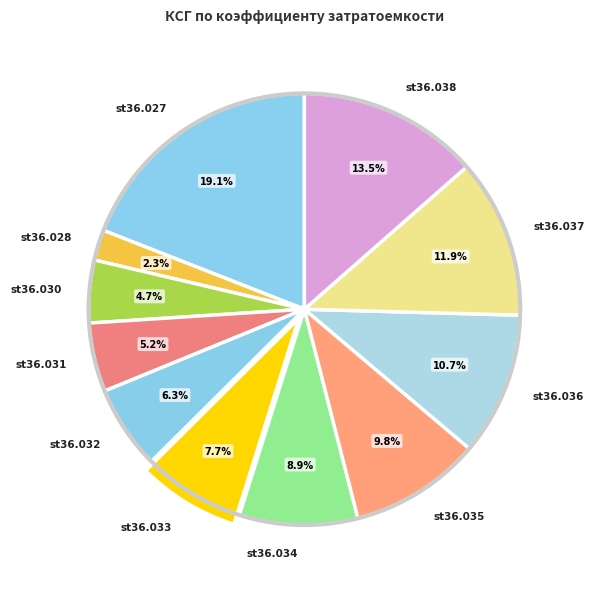

Does st36.030 account for over 50% of the chart?

No